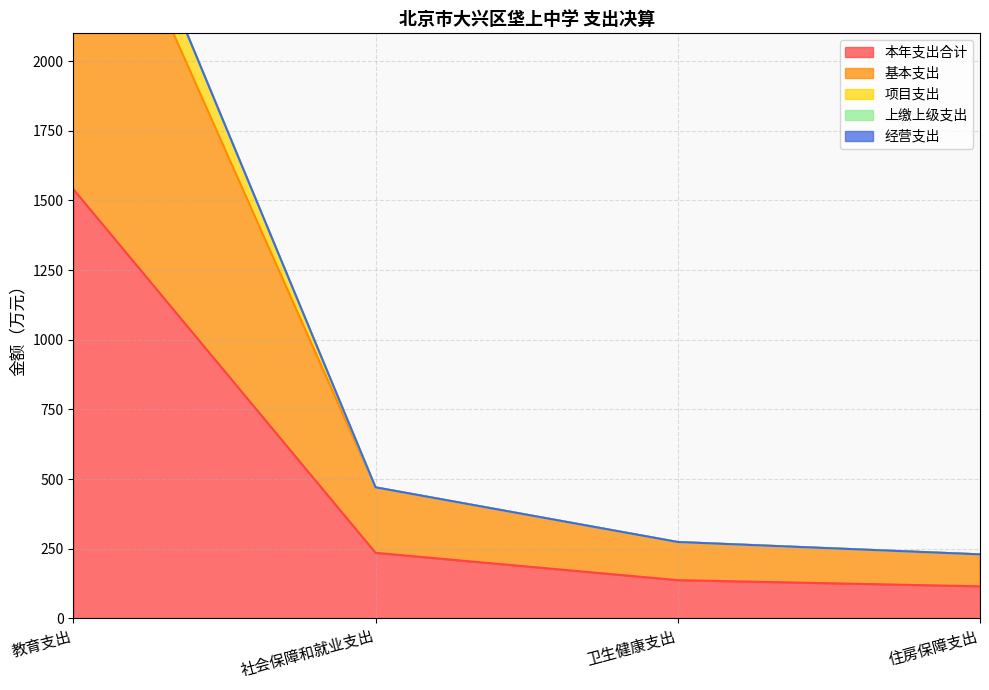

What is the label of the 4th point from the right?

教育支出